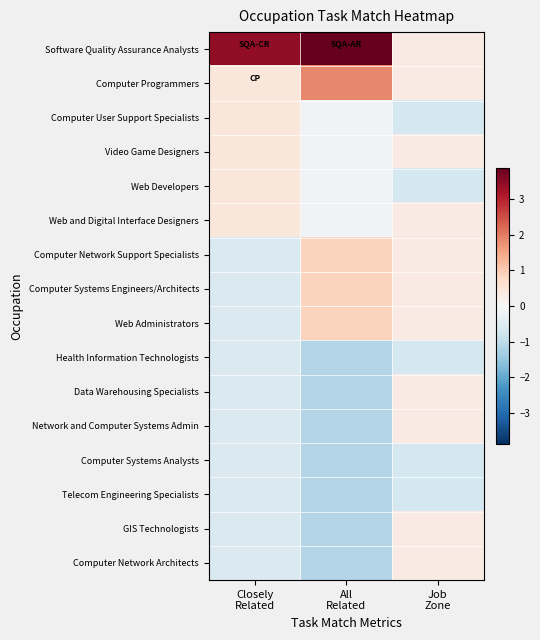

Reading left to right, extract all data points from this chart.

Software Quality Assurance Analysts: Closely
Related=3.4	All
Related=3.9	Job
Zone=0.3
Computer Programmers: Closely
Related=0.4	All
Related=1.9	Job
Zone=0.3
Computer User Support Specialists: Closely
Related=0.4	All
Related=-0.1	Job
Zone=-0.7
Video Game Designers: Closely
Related=0.4	All
Related=-0.1	Job
Zone=0.3
Web Developers: Closely
Related=0.4	All
Related=-0.1	Job
Zone=-0.7
Web and Digital Interface Designers: Closely
Related=0.4	All
Related=-0.1	Job
Zone=0.3
Computer Network Support Specialists: Closely
Related=-0.6	All
Related=0.9	Job
Zone=0.3
Computer Systems Engineers/Architects: Closely
Related=-0.6	All
Related=0.9	Job
Zone=0.3
Web Administrators: Closely
Related=-0.6	All
Related=0.9	Job
Zone=0.3
Health Information Technologists: Closely
Related=-0.6	All
Related=-1.1	Job
Zone=-0.7
Data Warehousing Specialists: Closely
Related=-0.6	All
Related=-1.1	Job
Zone=0.3
Network and Computer Systems Admin: Closely
Related=-0.6	All
Related=-1.1	Job
Zone=0.3
Computer Systems Analysts: Closely
Related=-0.6	All
Related=-1.1	Job
Zone=-0.7
Telecom Engineering Specialists: Closely
Related=-0.6	All
Related=-1.1	Job
Zone=-0.7
GIS Technologists: Closely
Related=-0.6	All
Related=-1.1	Job
Zone=0.3
Computer Network Architects: Closely
Related=-0.6	All
Related=-1.1	Job
Zone=0.3